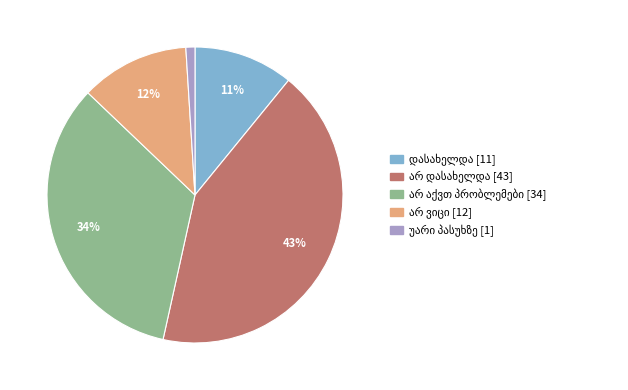

Is there any slice that represents more than half of the pie?

No